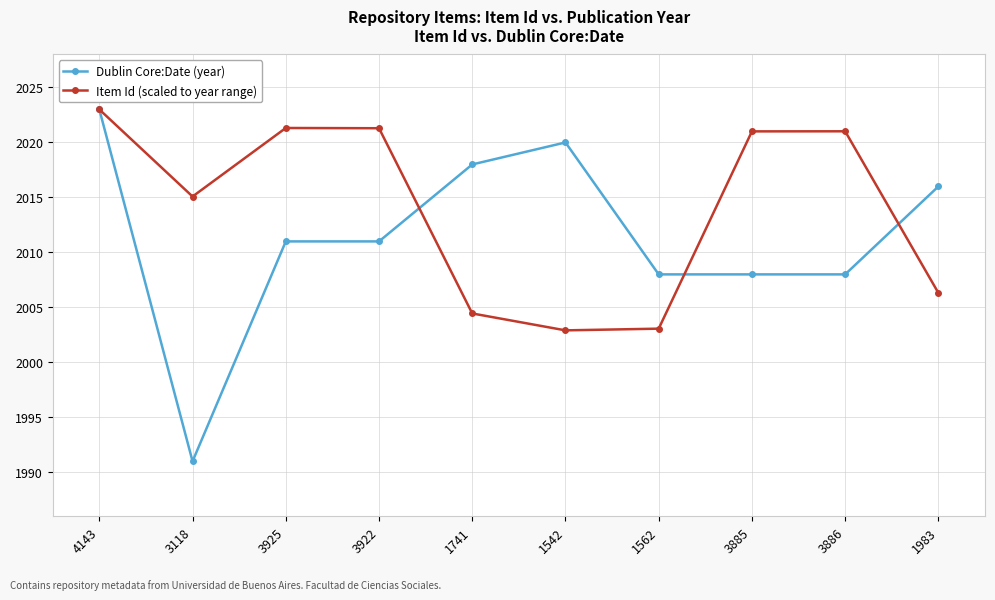

What is the spread (max minus min) of values at 3118?

24.1